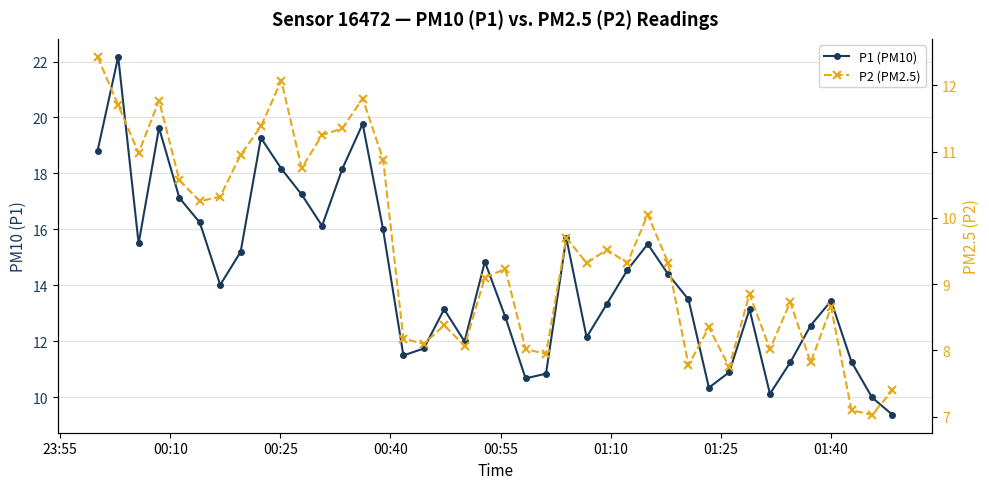

What is the difference between the maximum and minimum values in the P1 (PM10) series?

12.8